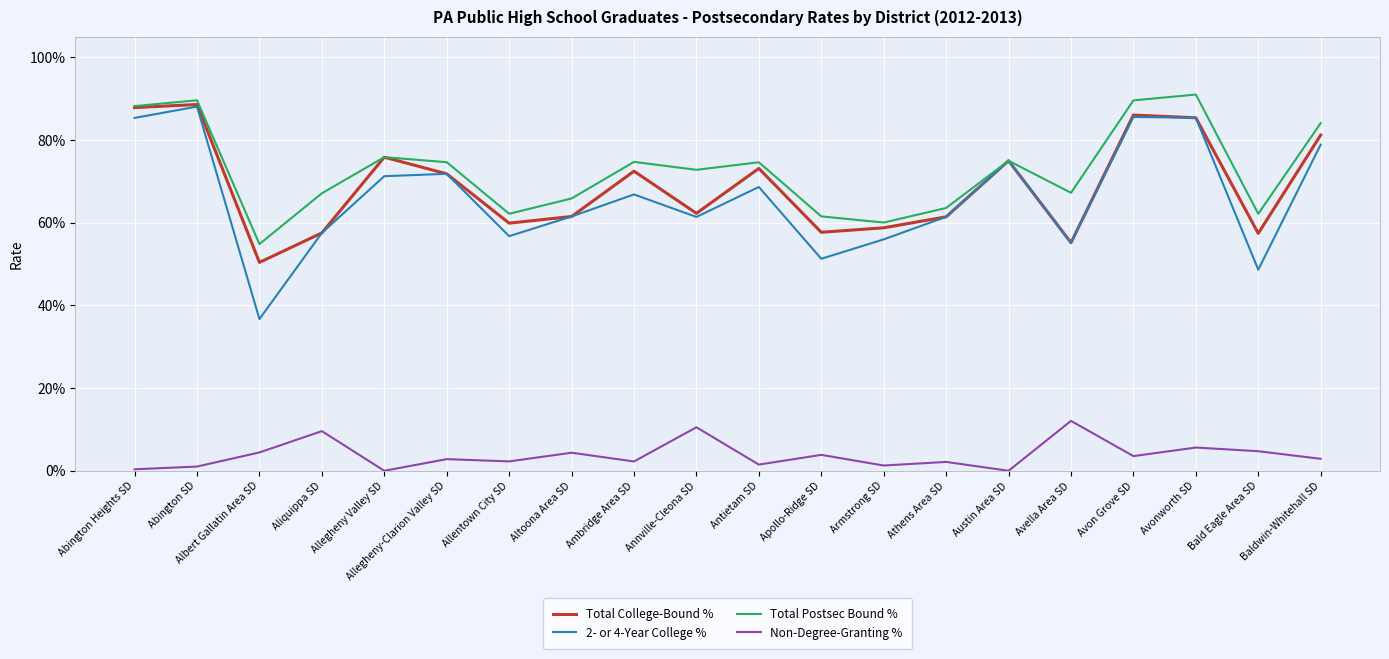

What is the maximum value shown in the chart?

0.9